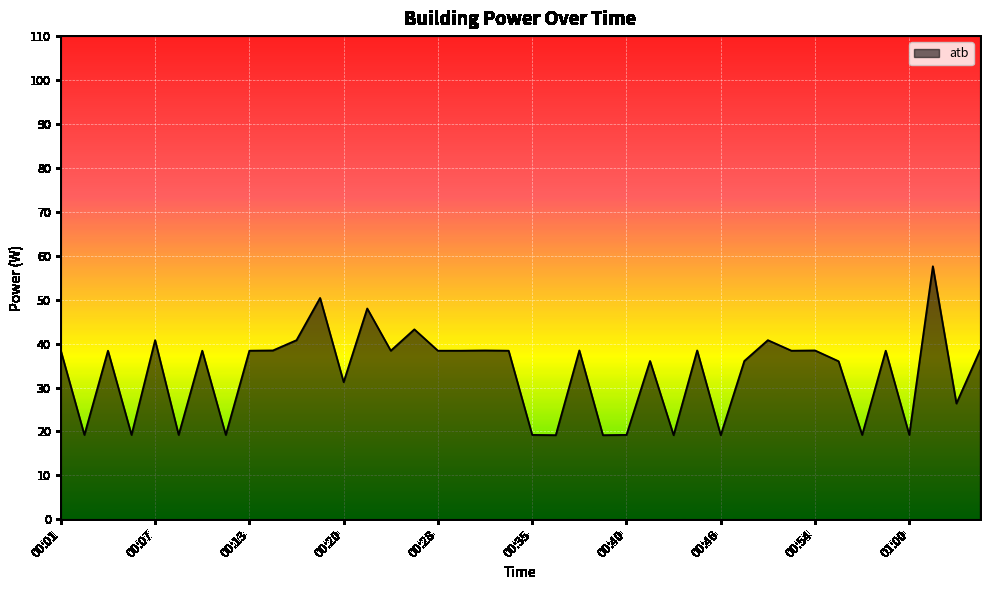

What is the difference between the maximum and minimum values?

38.4